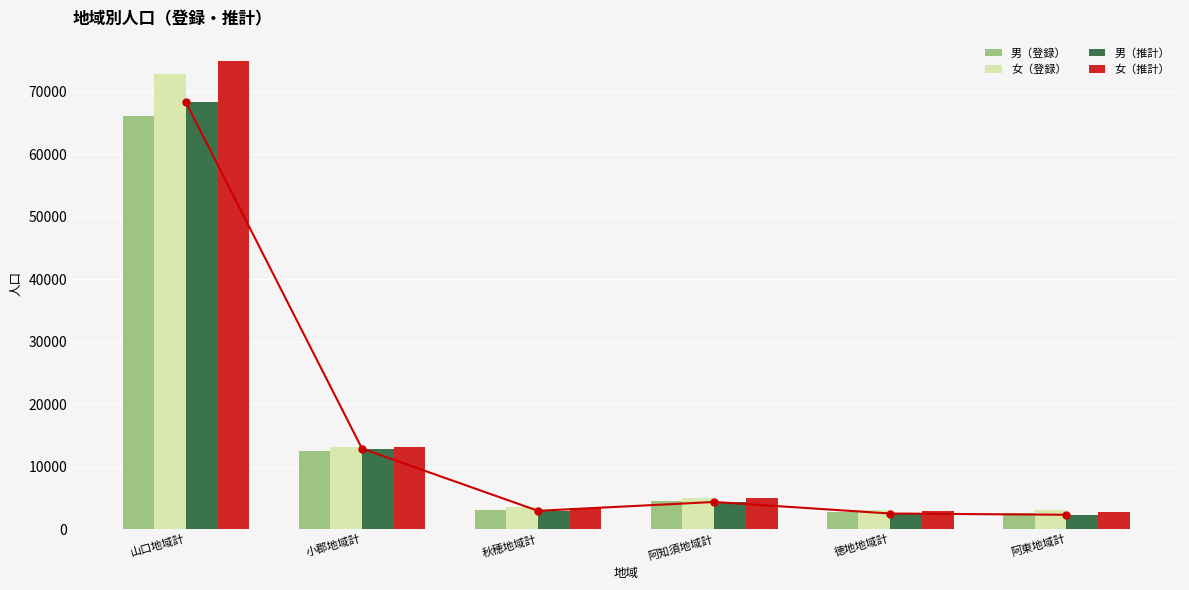

Rank the series by their maximum value, from lowest to highest.

男（登録）, 男（推計）, 女（登録）, 女（推計）